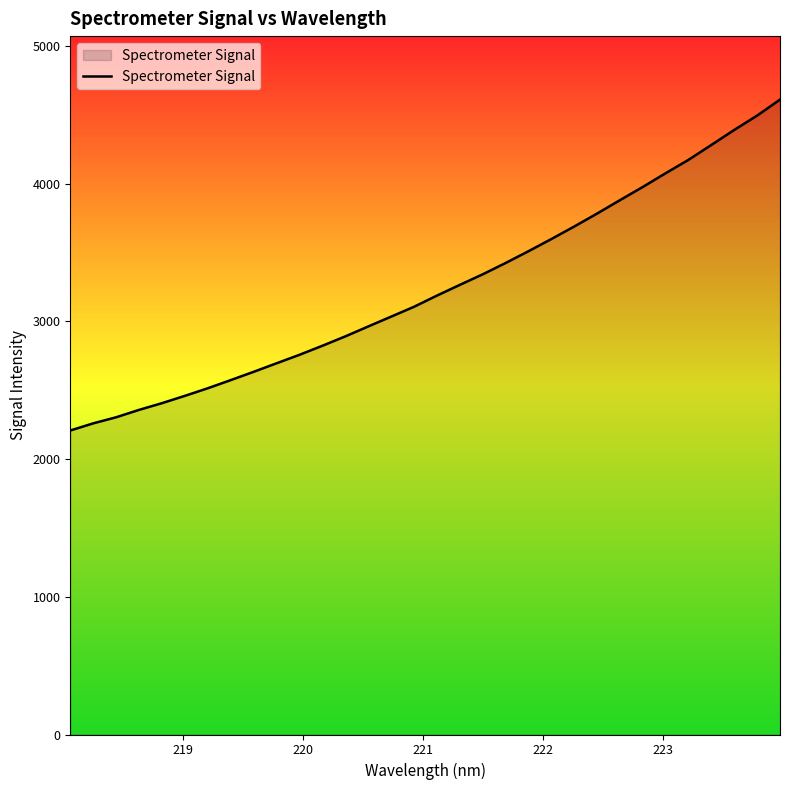

What is the sum of all values?

103669.9